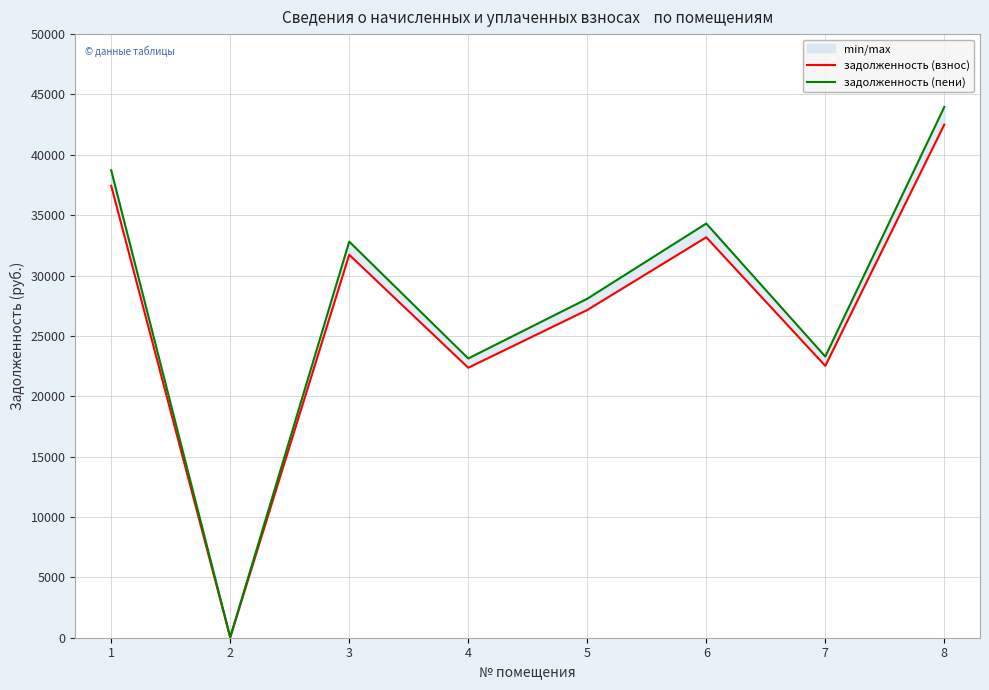

At which category does задолженность (пени) reach its first local valley?

2